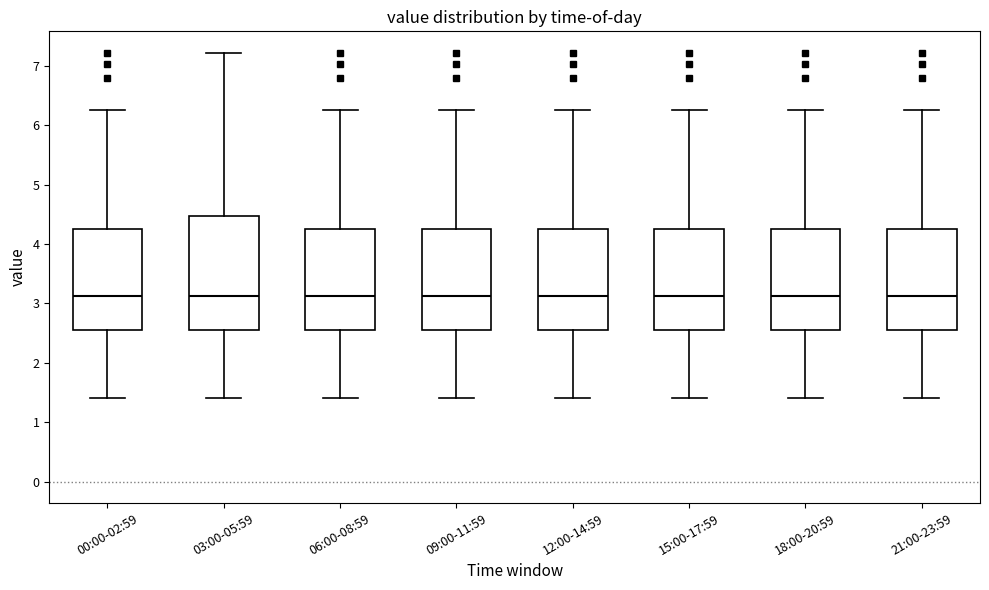

Reading left to right, transcribe this box plot: for each box, give where its median line is, the range the box spans, and where its two whiskers end, as read against the y-axis. The values are not printed on the chart, so give them approximately, as read against the axis.

00:00-02:59: median 3.1, box 2.6 to 4.3, whiskers 1.4 to 6.3
03:00-05:59: median 3.1, box 2.6 to 4.5, whiskers 1.4 to 7.2
06:00-08:59: median 3.1, box 2.6 to 4.3, whiskers 1.4 to 6.3
09:00-11:59: median 3.1, box 2.6 to 4.3, whiskers 1.4 to 6.3
12:00-14:59: median 3.1, box 2.6 to 4.3, whiskers 1.4 to 6.3
15:00-17:59: median 3.1, box 2.6 to 4.3, whiskers 1.4 to 6.3
18:00-20:59: median 3.1, box 2.6 to 4.3, whiskers 1.4 to 6.3
21:00-23:59: median 3.1, box 2.6 to 4.3, whiskers 1.4 to 6.3